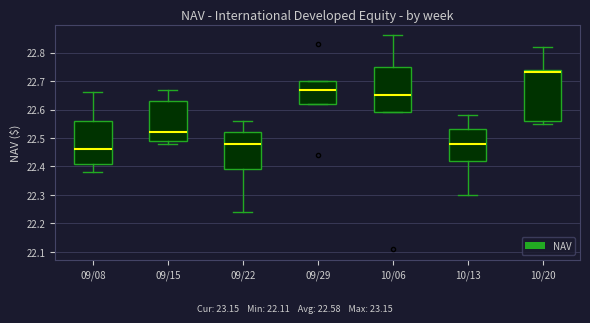

Where is the lower edge of the box for 10/13 on the y-axis? The values are not printed on the chart, so give them approximately, as read against the axis.

22.42